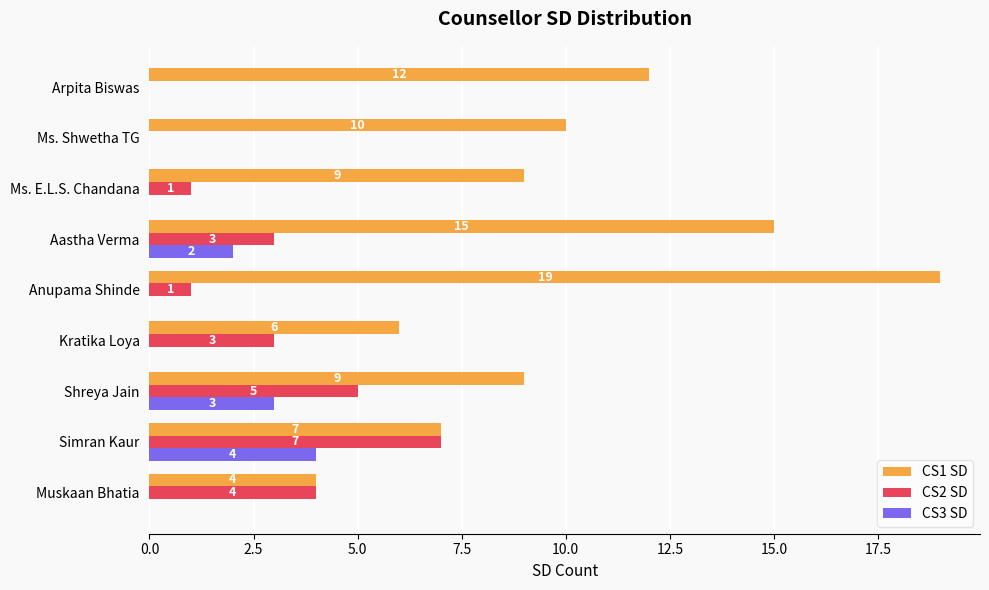

How many CS2 SD values are between 1 and 4?

5